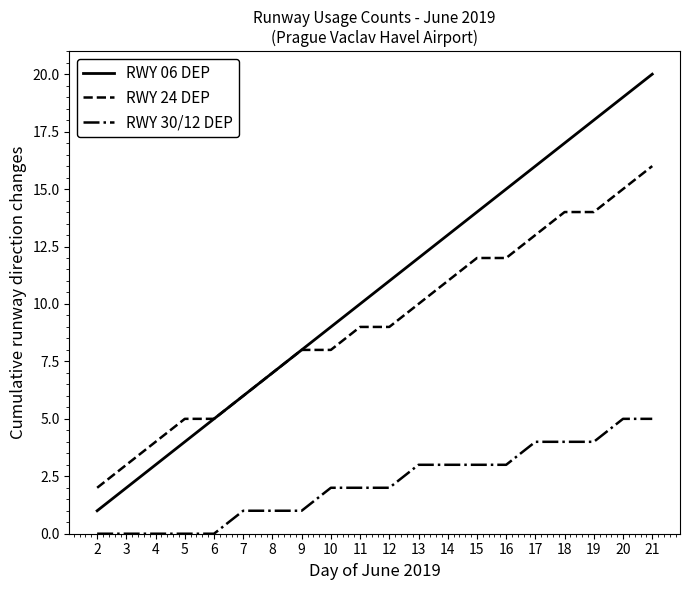

What are all the series names shown in the legend?

RWY 06 DEP, RWY 24 DEP, RWY 30/12 DEP